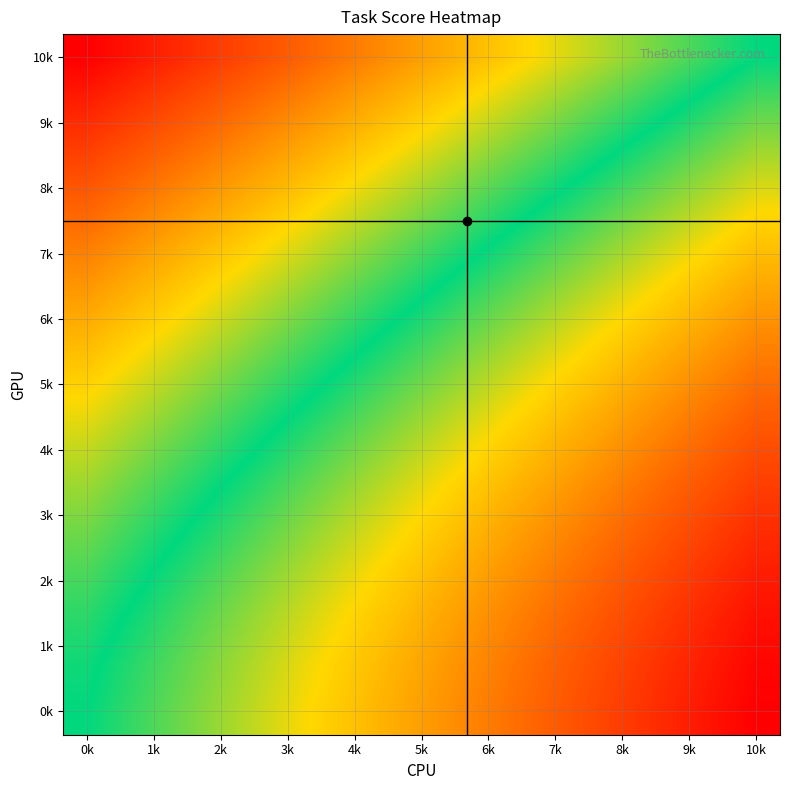

At which category does the chart reach its peak across all series?

10k